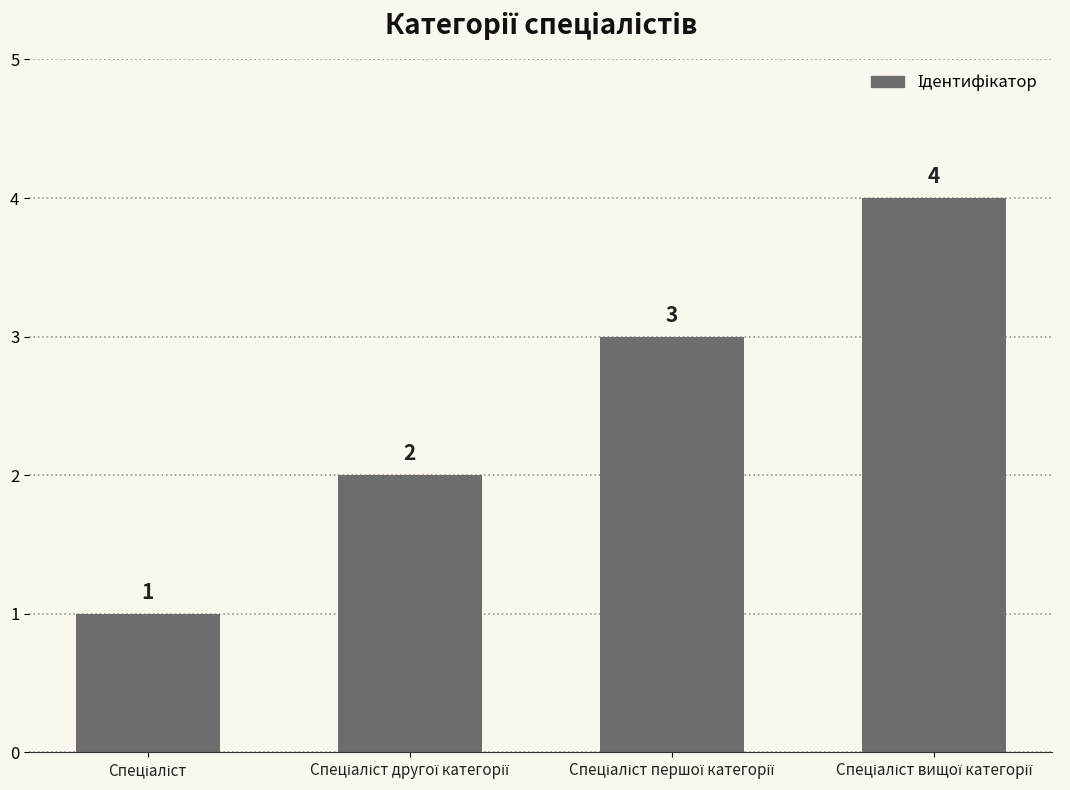

How many values are below 3?

2